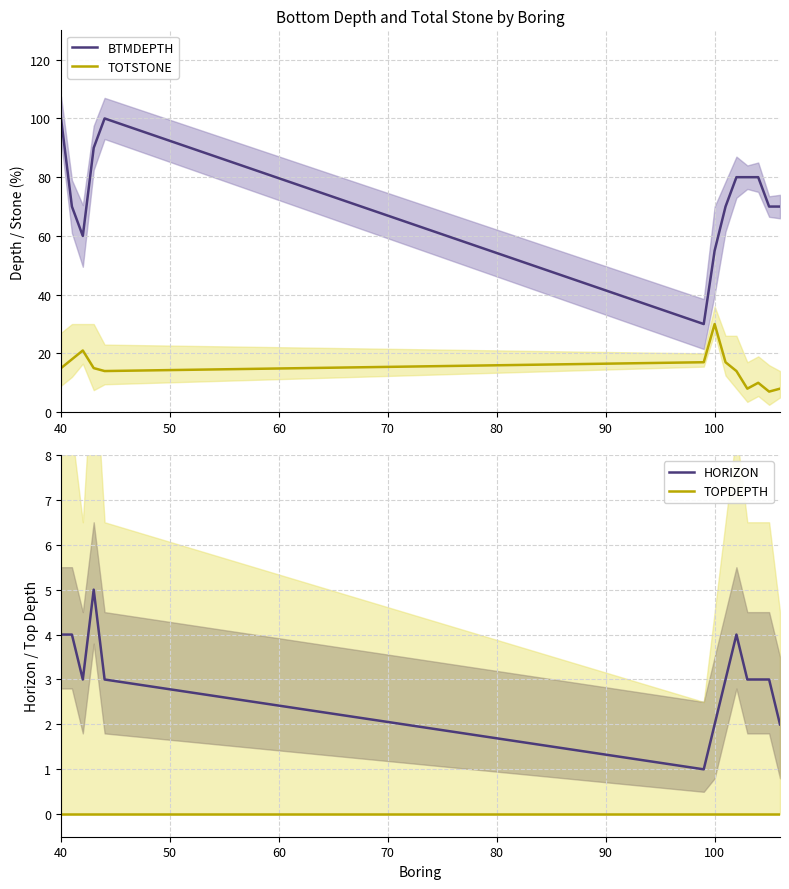

The TOTSTONE series shows 30 at 100. True or false?

True